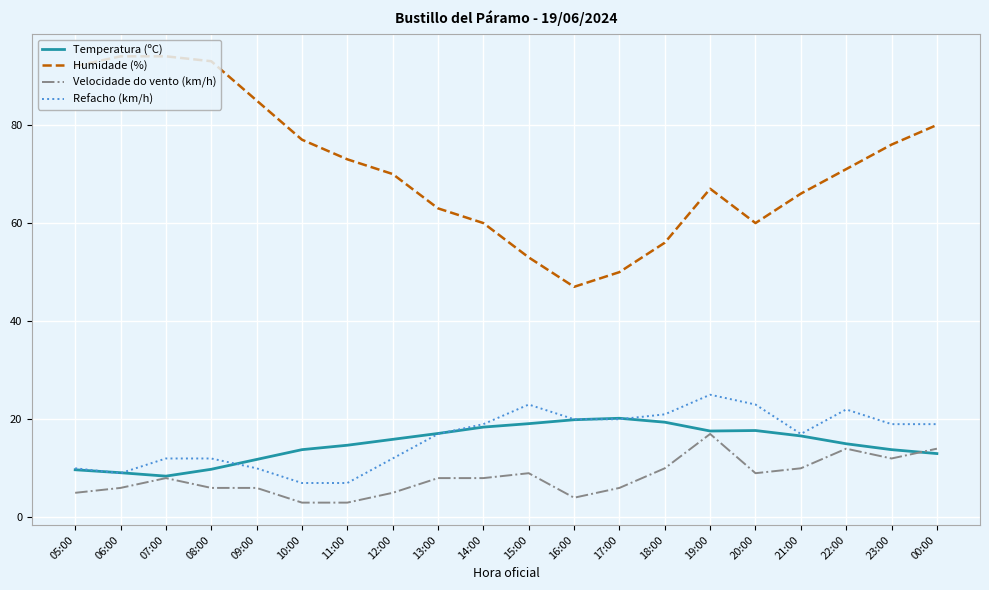

True or false: Refacho (km/h) and Velocidade do vento (km/h) cross at least once.

False